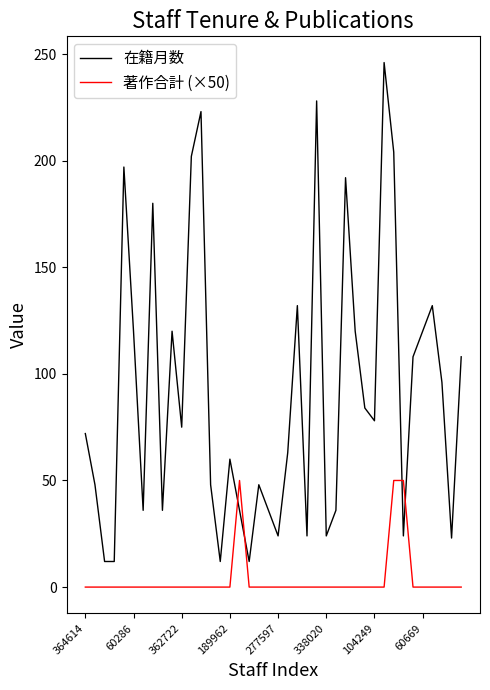

Which series has the widest spread of values?

在籍月数